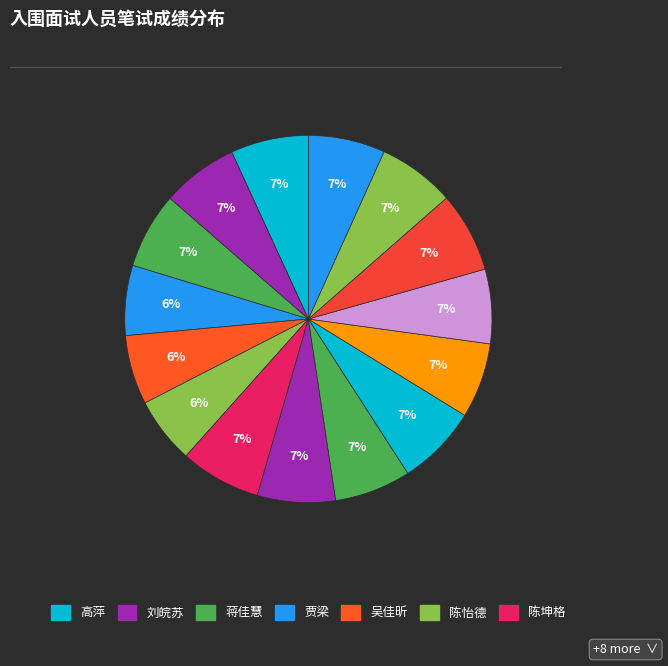

How many slices are in this pie chart?

15